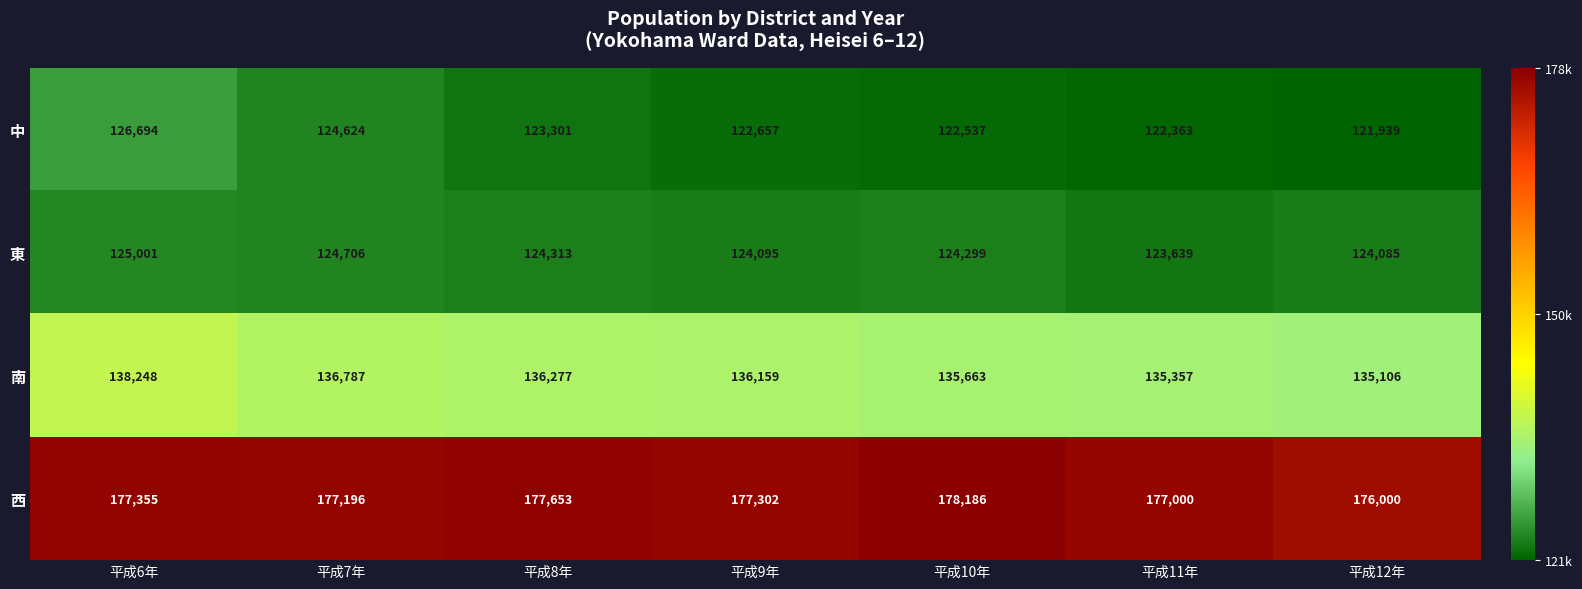

True or false: 中 has a value of 121939 at 平成12年.

True